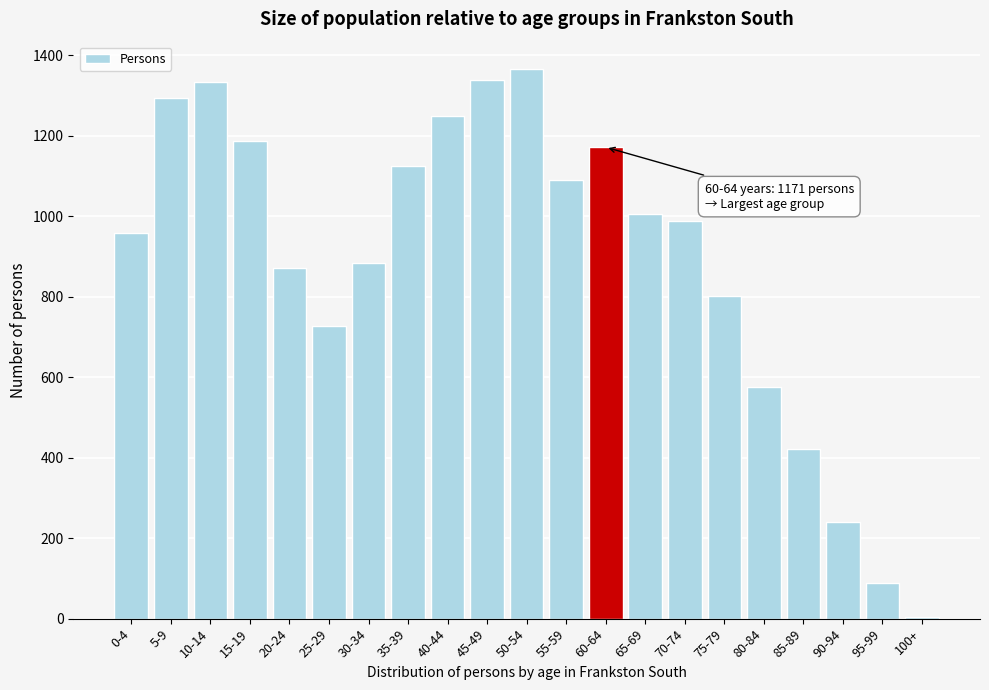

Reading left to right, transcribe all the data shown in this chart.

0-4=959	5-9=1293	10-14=1333	15-19=1187	20-24=871	25-29=728	30-34=883	35-39=1125	40-44=1248	45-49=1339	50-54=1365	55-59=1090	60-64=1171	65-69=1006	70-74=989	75-79=801	80-84=575	85-89=422	90-94=239	95-99=88	100+=5